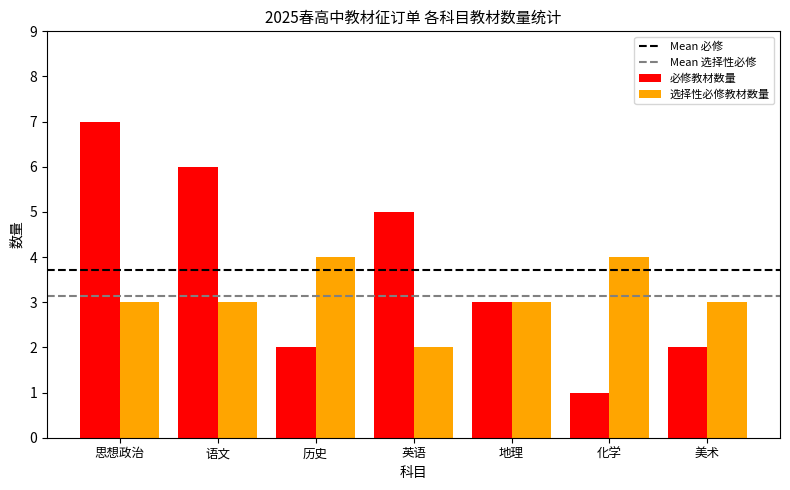

Reading right to left, list all the values displayed in this chart.

必修教材数量: 2	1	3	5	2	6	7
选择性必修教材数量: 3	4	3	2	4	3	3